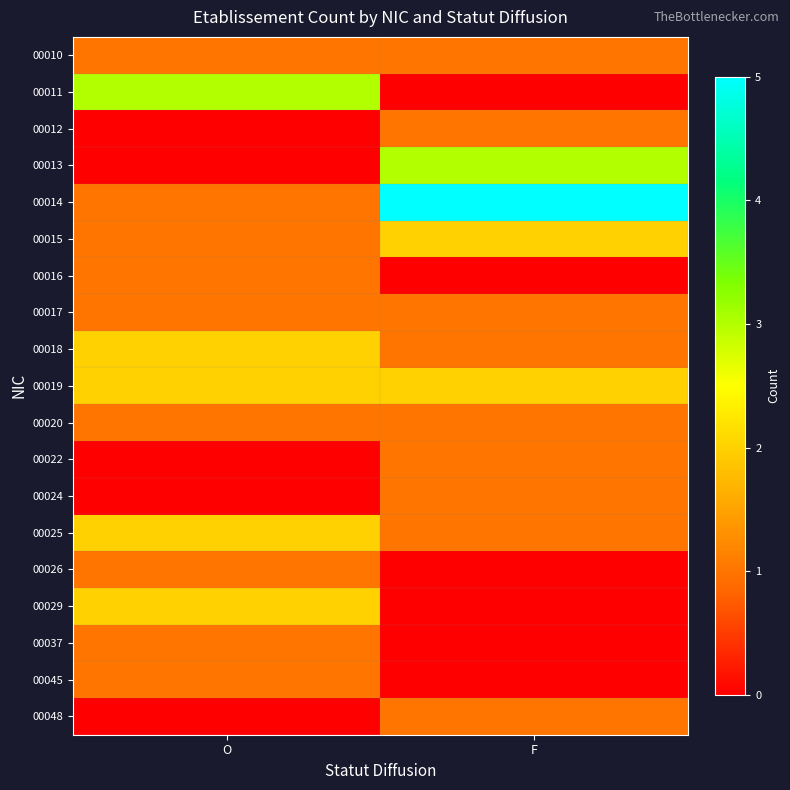

Which category has the lowest value across all series?

F